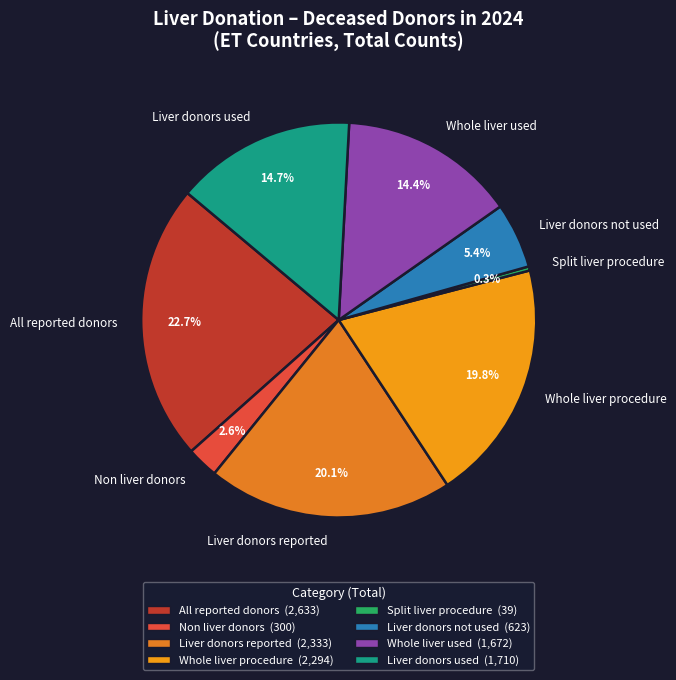

Does any single category account for the majority?

No